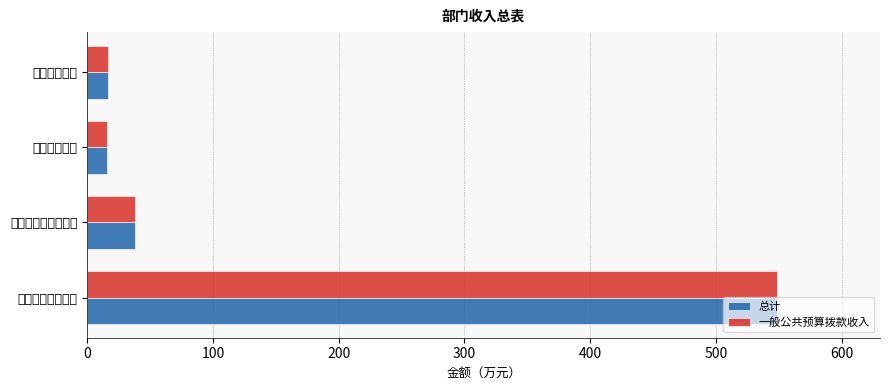

At which label is 总计 closest to 281?

社会保障和就业支出